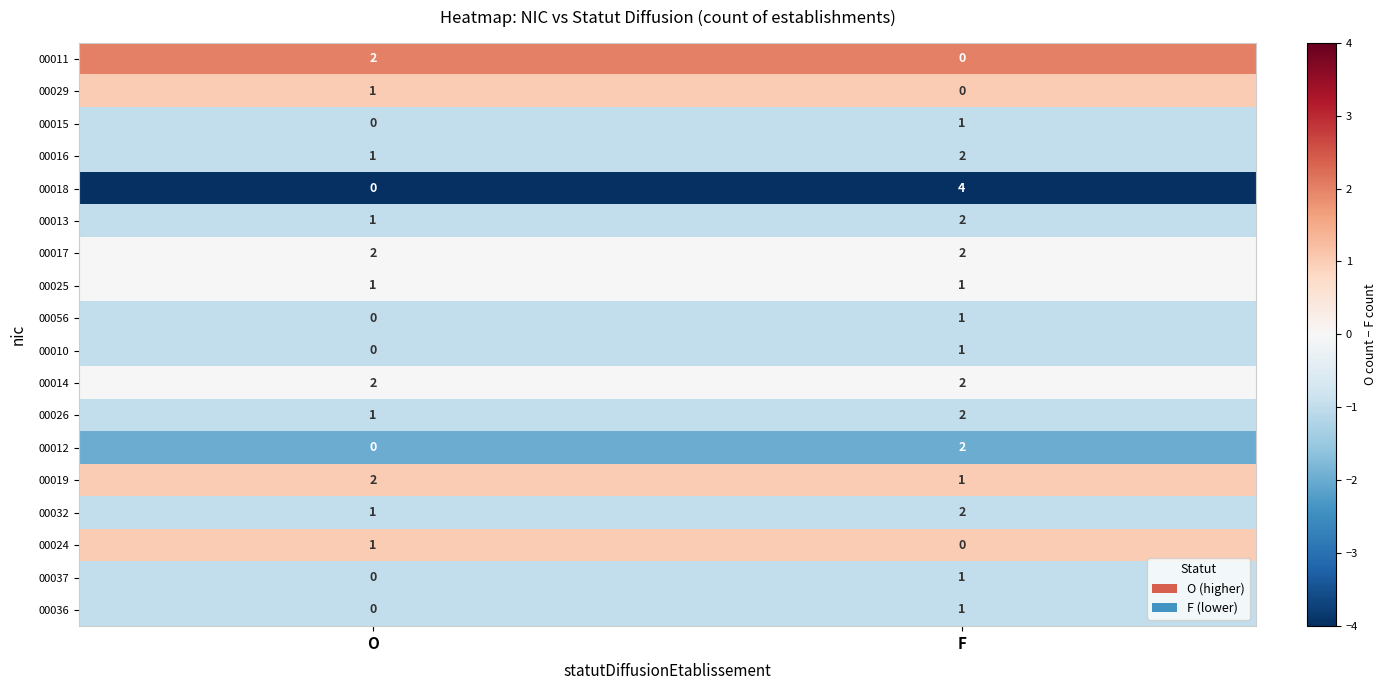

At which category is the sum across all series the highest?

F